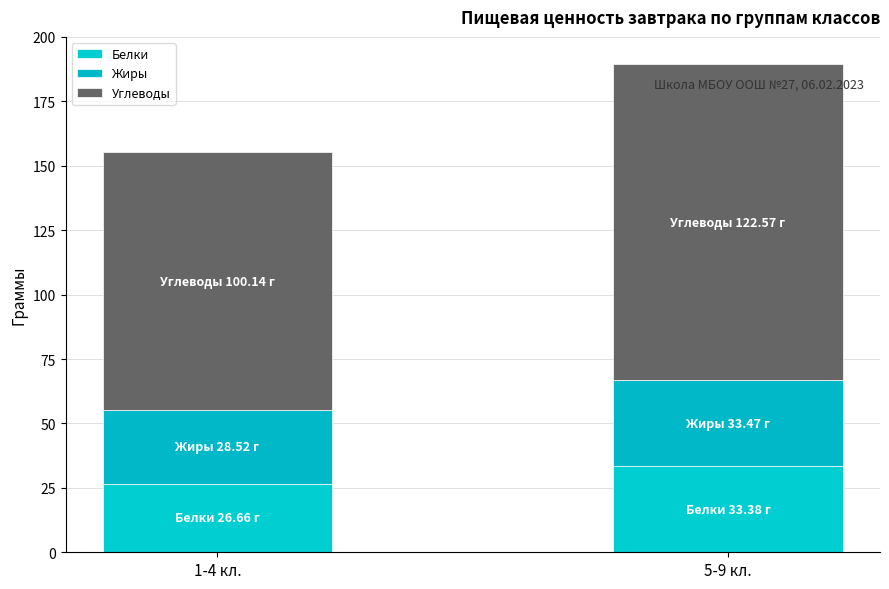

How many data points in Белки are less than 33?

1